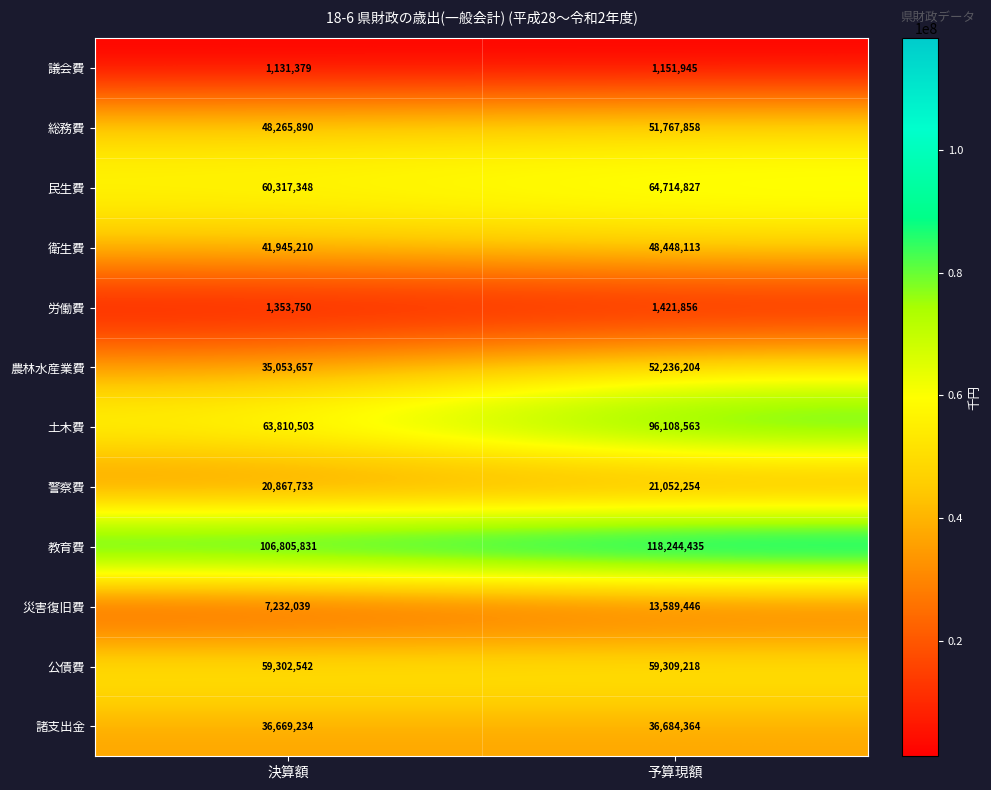

At 予算現額, list the series in order from largest to smallest.

教育費, 土木費, 民生費, 公債費, 農林水産業費, 総務費, 衛生費, 諸支出金, 警察費, 災害復旧費, 労働費, 議会費